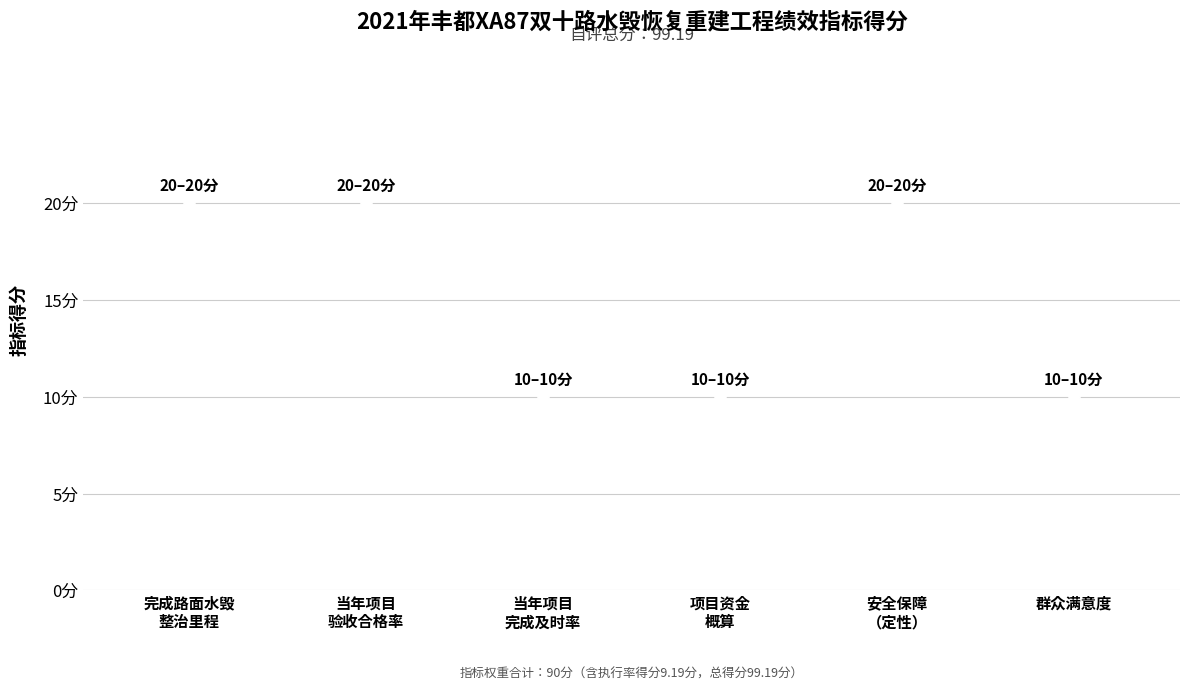

Which series has the widest spread of values?

指标权重